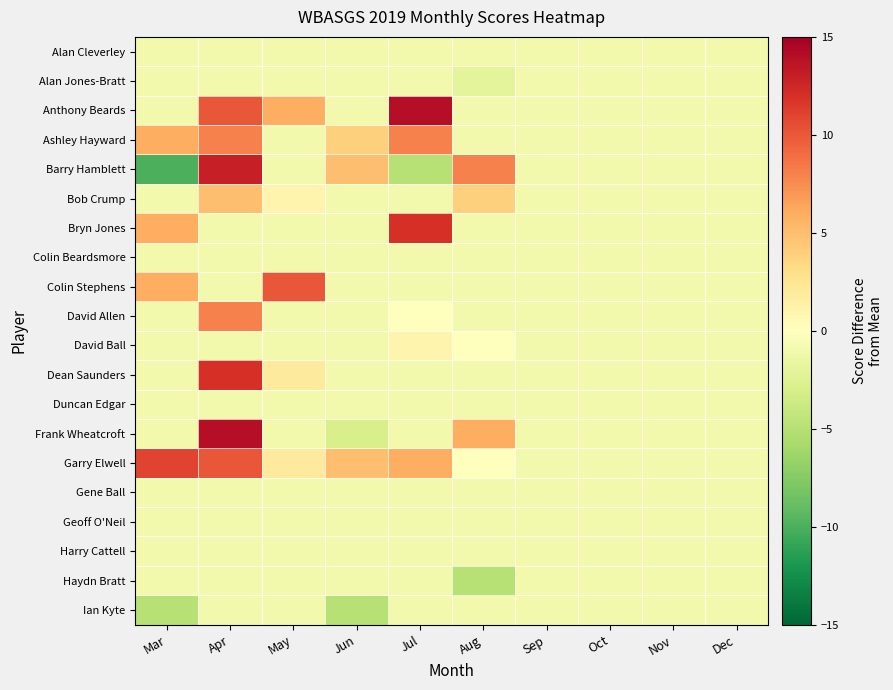

Which series has the largest total across all categories?

Garry Elwell